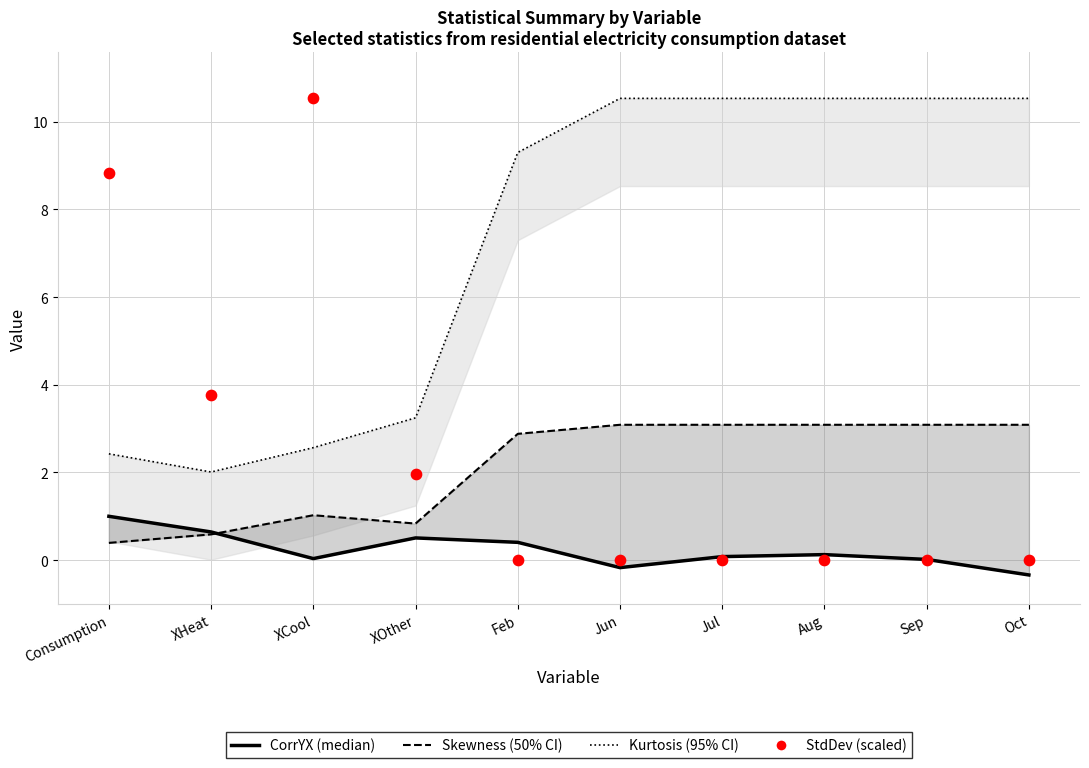

What are all the series names shown in the legend?

CorrYX, Skewness, Kurtosis, StdDev (scaled)